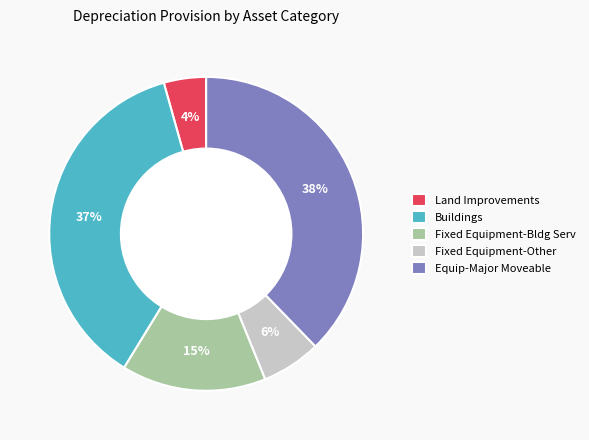

To the nearest percent, what is the average slice percentage?

20%